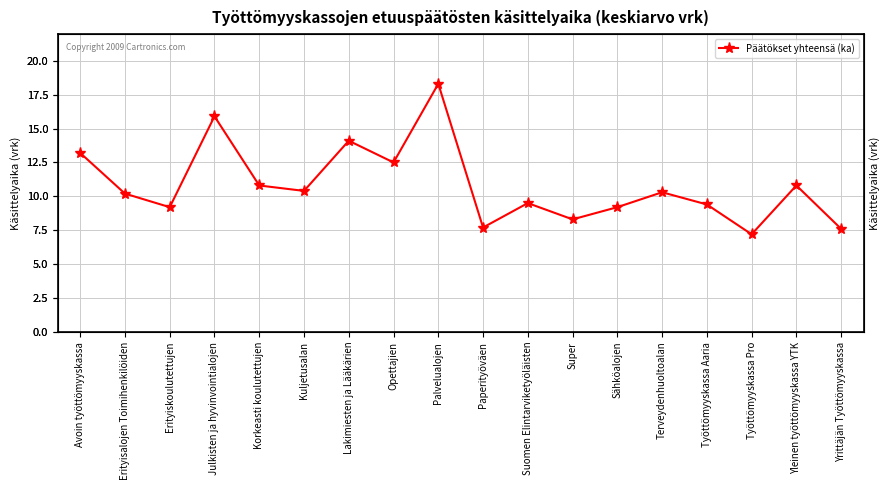

Reading left to right, extract all data points from this chart.

Avoin työttömyyskassa=13.2	Erityisalojen Toimihenkilöiden=10.2	Erityiskoulutettujen=9.2	Julkisten ja hyvinvointialojen=15.9	Korkeasti koulutettujen=10.8	Kuljetusalan=10.4	Lakimiesten ja Lääkärien=14.1	Opettajien=12.5	Palvelualojen=18.3	Paperityöväen=7.7	Suomen Elintarviketyöläisten=9.5	Super=8.3	Sähköalojen=9.2	Terveydenhuoltoalan=10.3	Työttömyyskassa Aaria=9.4	Työttömyyskassa Pro=7.2	Yleinen työttömyyskassa YTK=10.8	Yrittäjän Työttömyyskassa=7.6